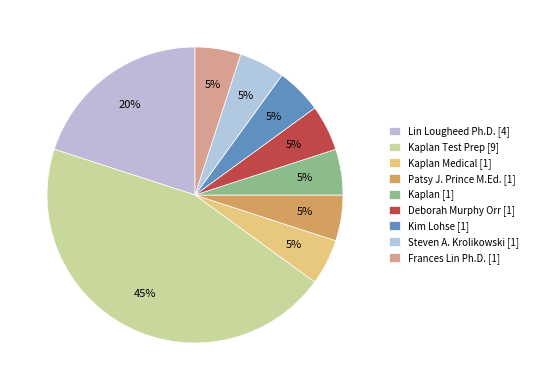

Is there a majority slice in this chart?

No